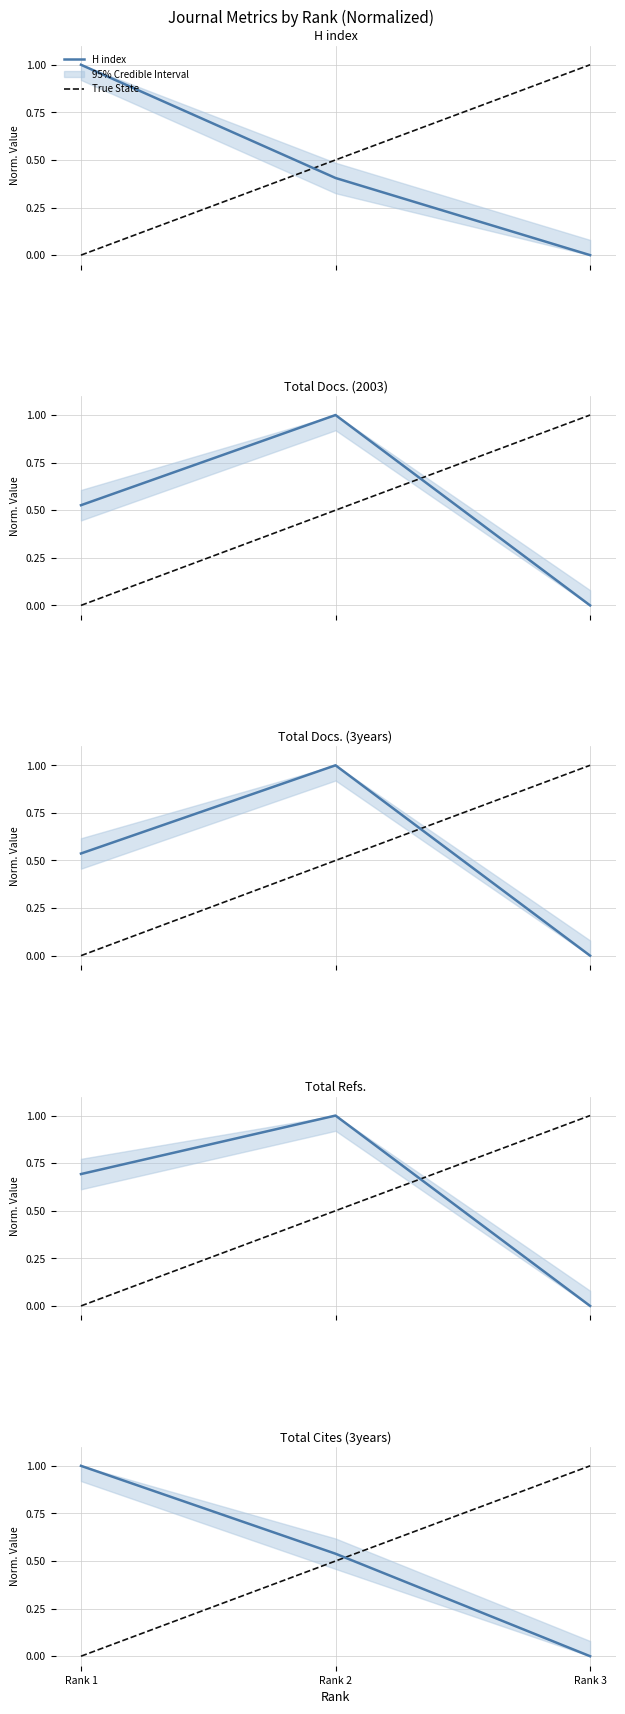

How many Total Refs. values are between 0 and 1?

3